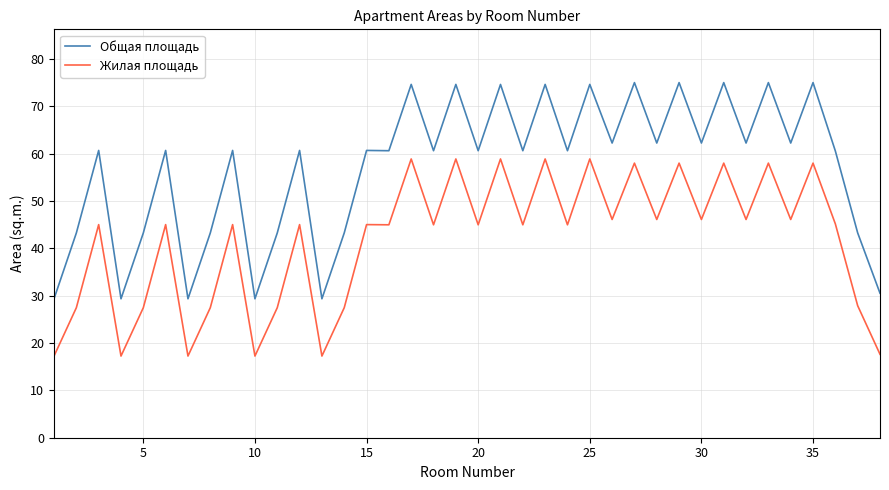

True or false: Жилая площадь and Общая площадь intersect in this chart.

False